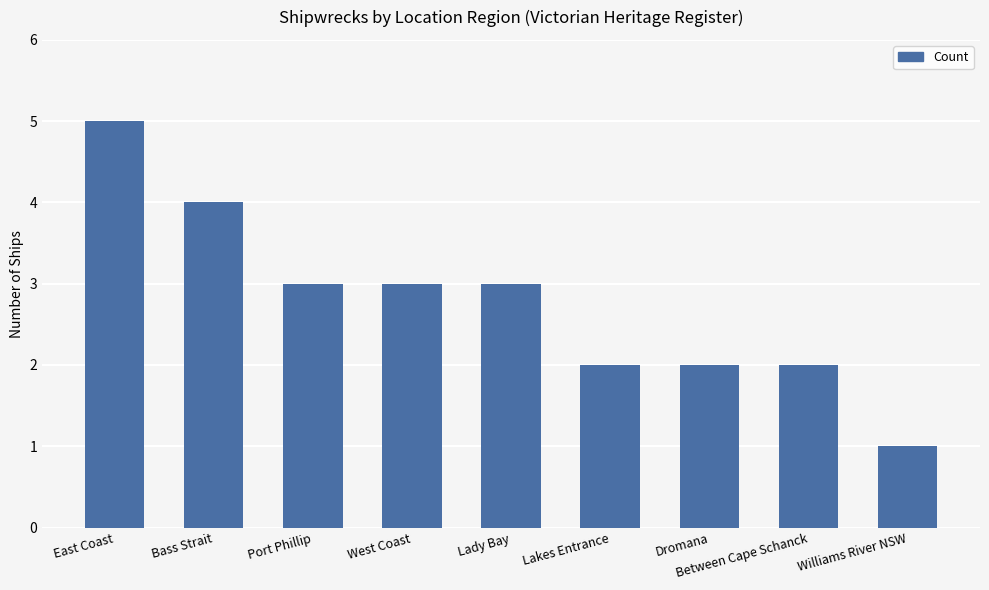

How many distinct data groups are displayed?

1